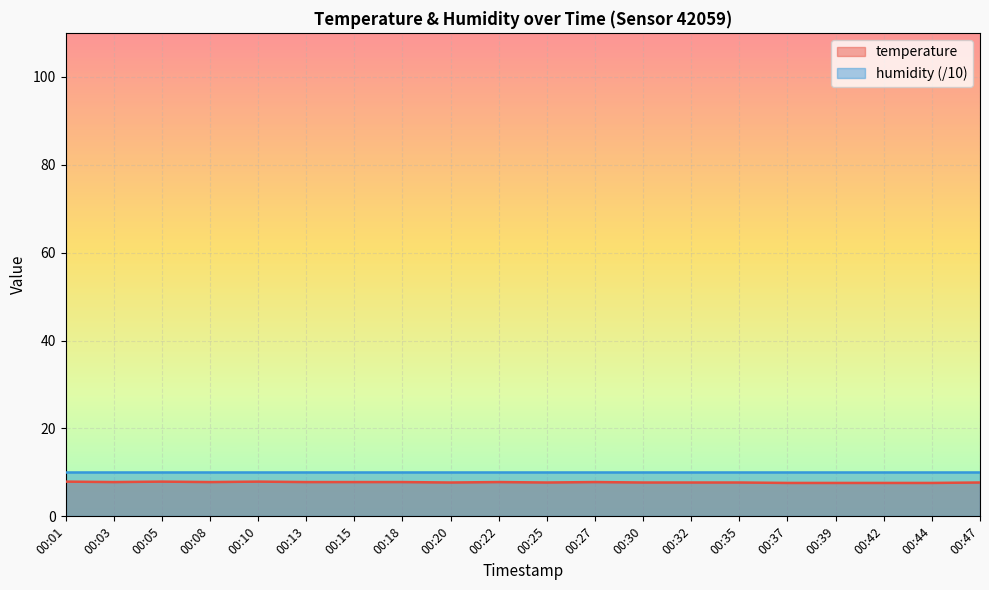

Rank the categories by value from highest to lowest.

00:01, 00:05, 00:10, 00:03, 00:08, 00:13, 00:15, 00:18, 00:22, 00:27, 00:20, 00:25, 00:30, 00:32, 00:35, 00:47, 00:37, 00:39, 00:42, 00:44